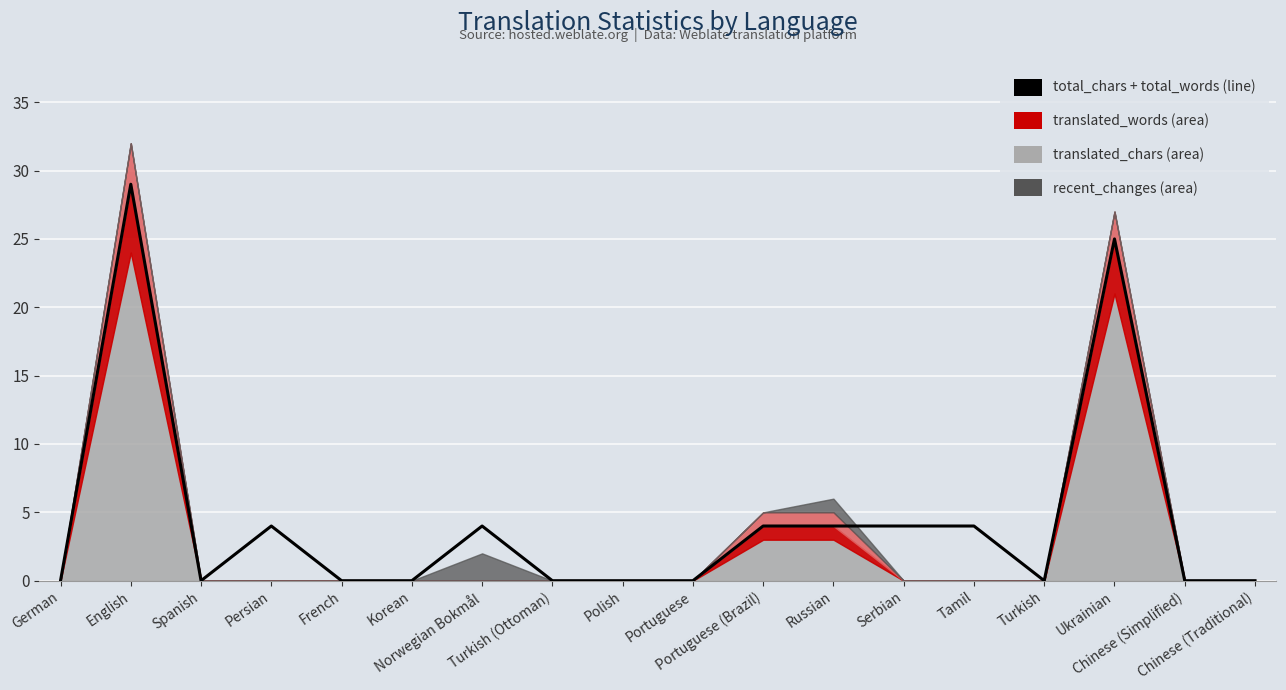

What is the label of the 3rd point from the right?

Ukrainian